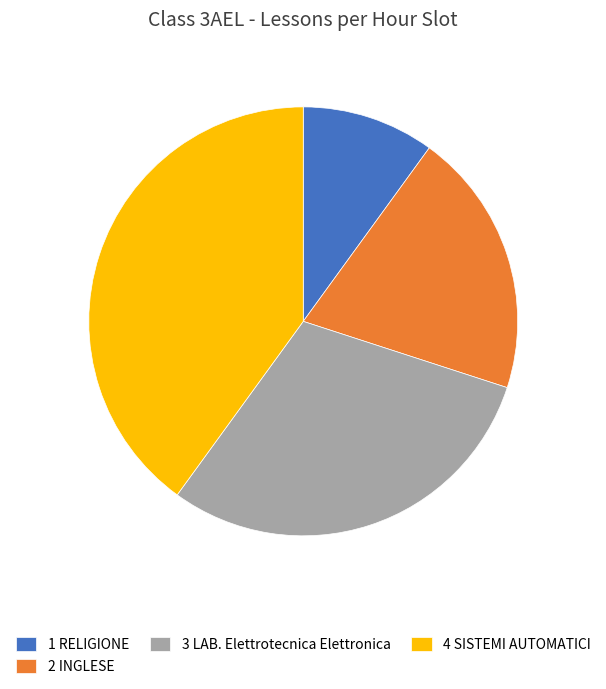

Rank the categories by value from lowest to highest.

1 RELIGIONE, 2 INGLESE, 3 LAB. Elettrotecnica Elettronica, 4 SISTEMI AUTOMATICI